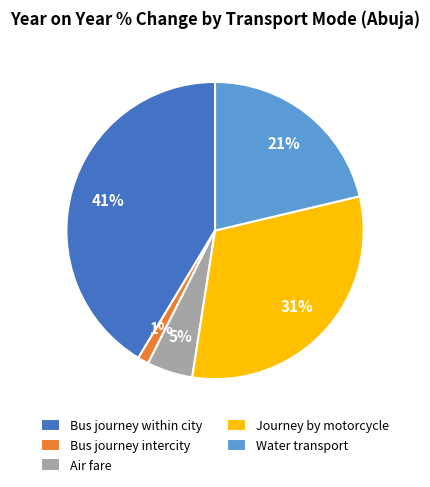

Is it true that Bus journey within city is 28% of the pie?

False